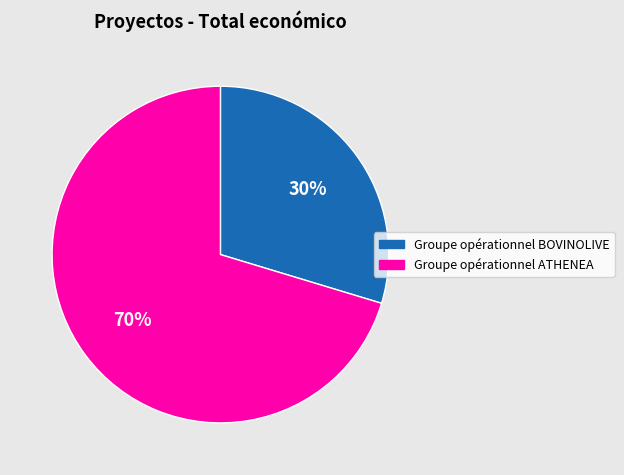

To the nearest percent, what is the combined percentage of Groupe opérationnel BOVINOLIVE and Groupe opérationnel ATHENEA?

100%